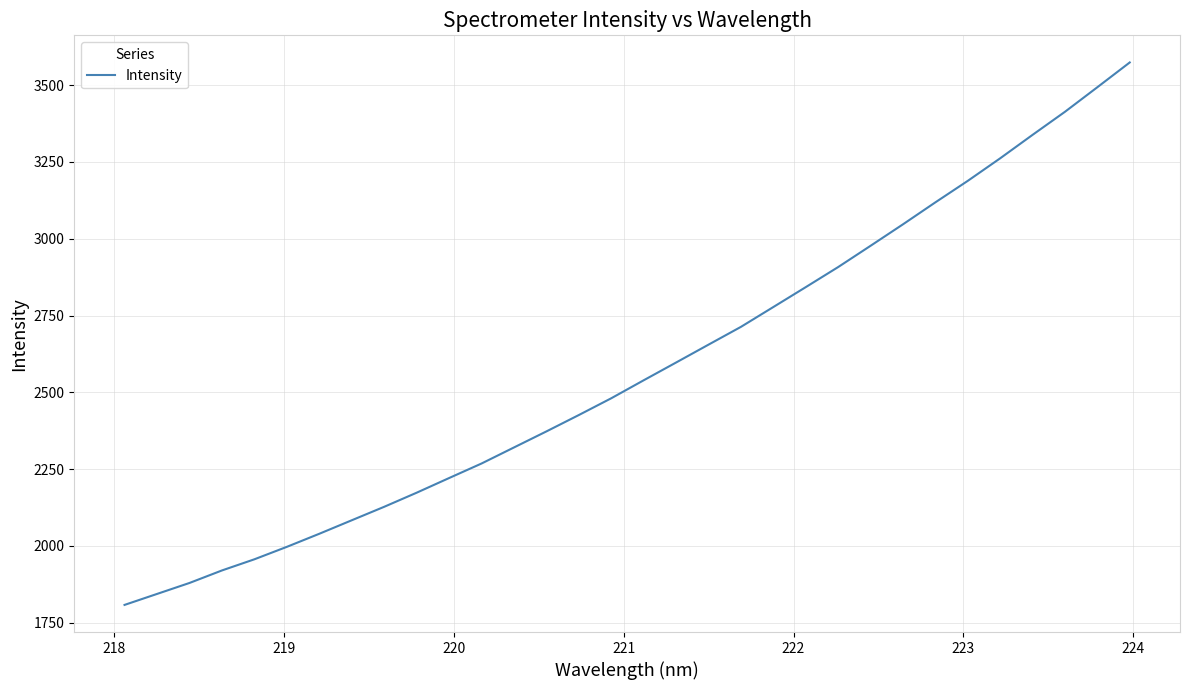

What is the maximum value shown in the chart?

3574.2